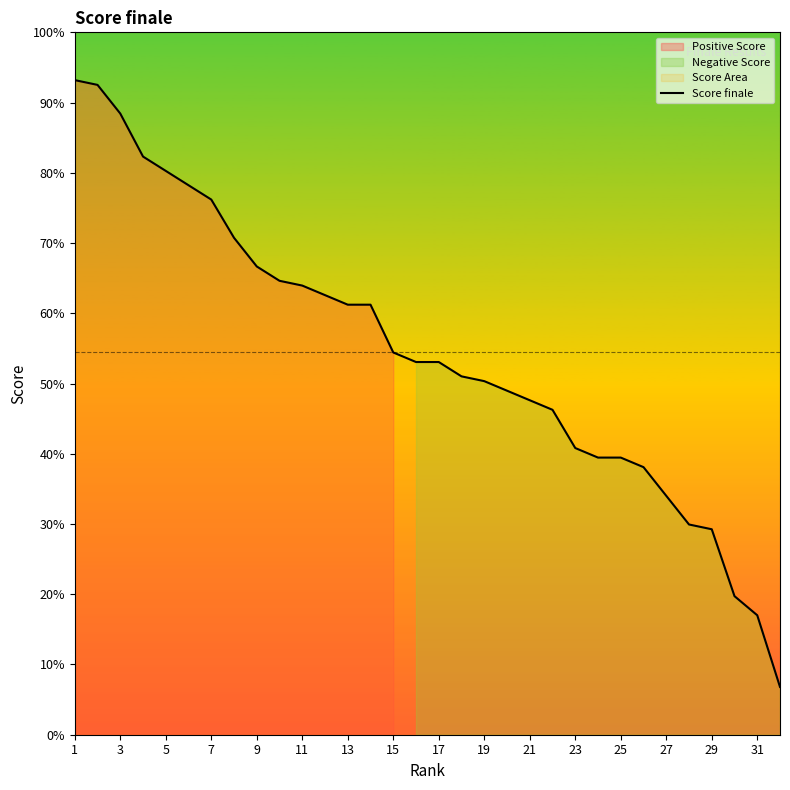

True or false: the data has more than 1 interior local peaks.

False